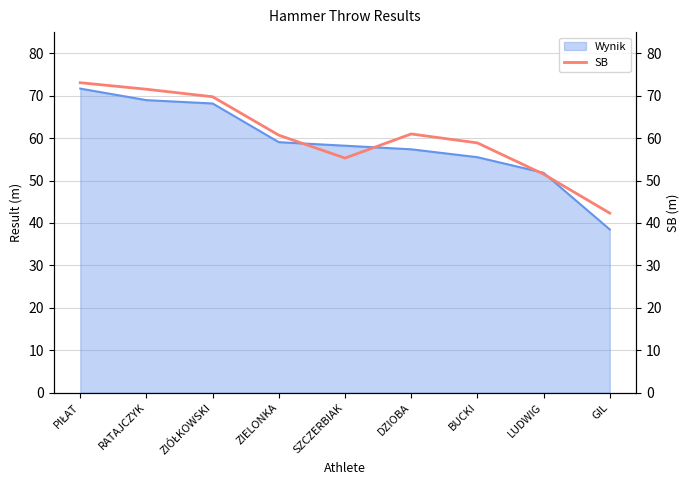

Is it true that Wynik equals 73.4 at BUCKI?

False